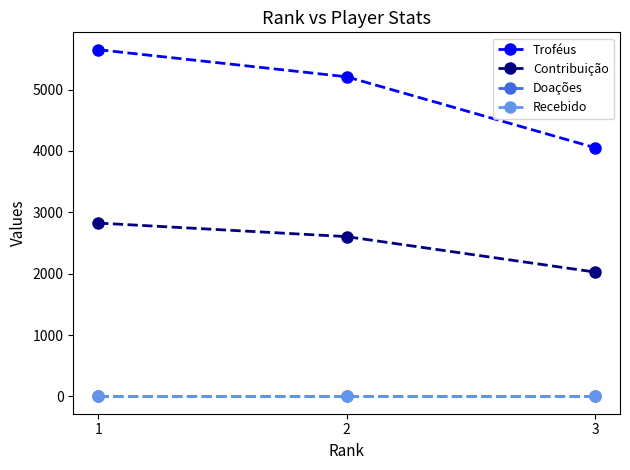

At which label does Doações reach its peak?

1